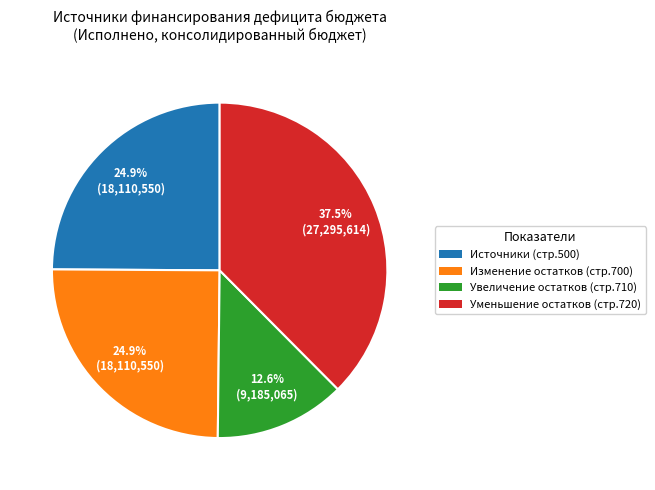

Is there any slice that represents more than half of the pie?

No